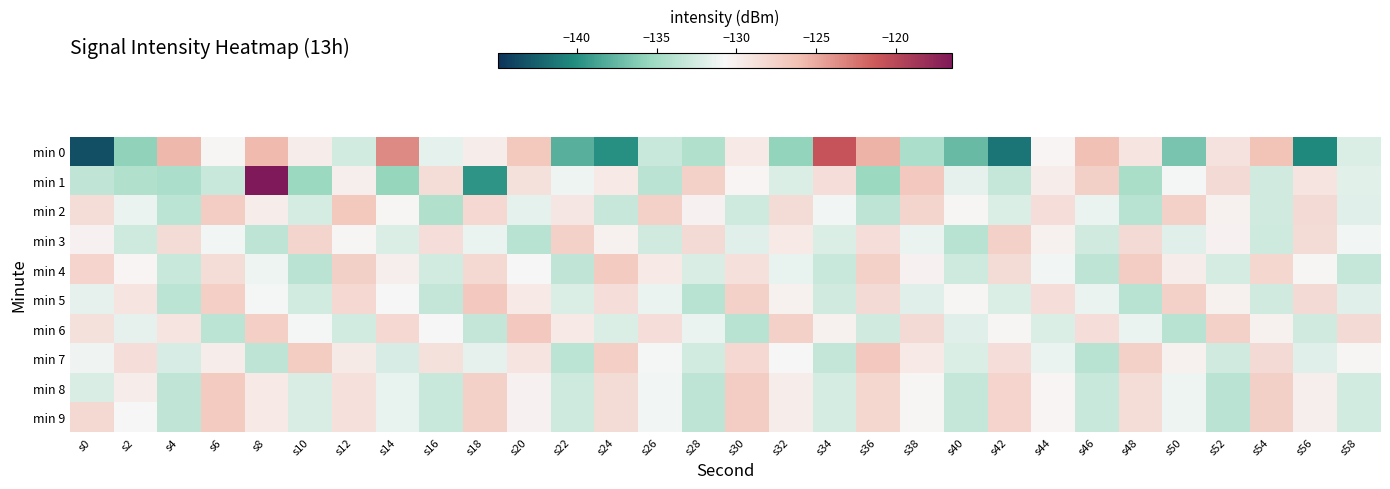

List the series in order of their peak value, highest first.

min 1, min 0, min 2, min 5, min 6, min 7, min 4, min 8, min 9, min 3